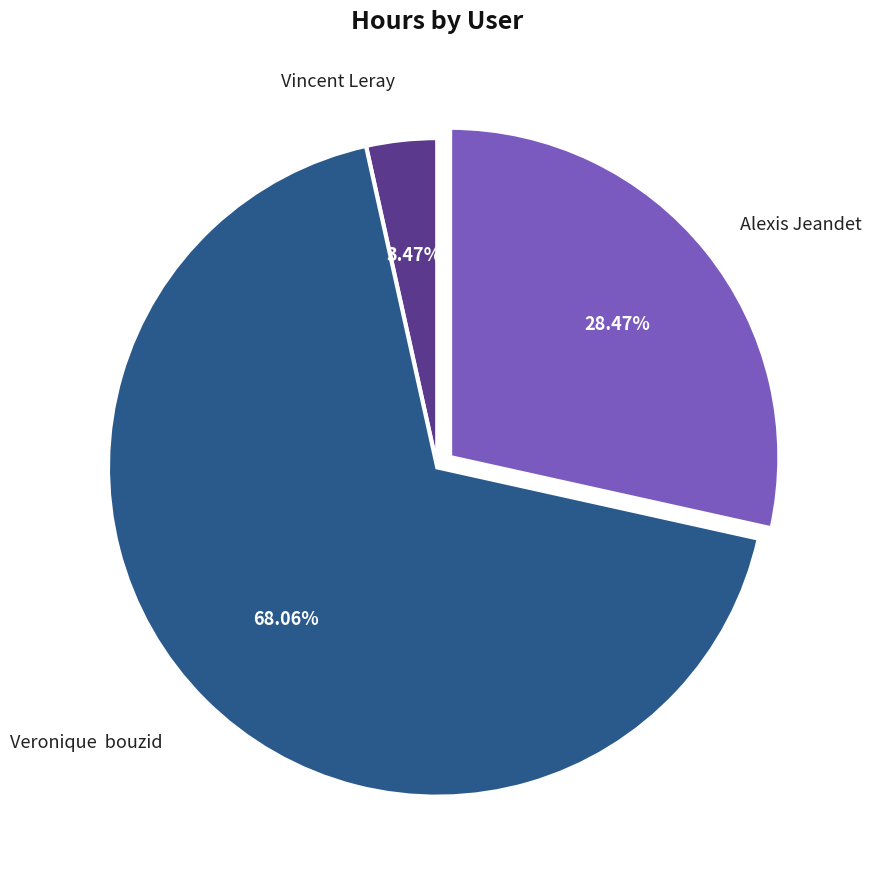

To the nearest percent, what percentage of the pie is Vincent Leray?

3%